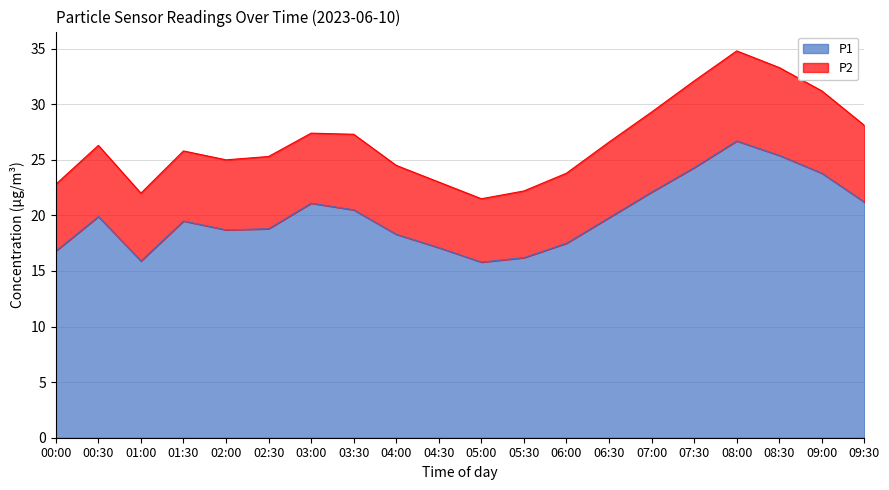

Which category has the lowest value across all series?

05:00